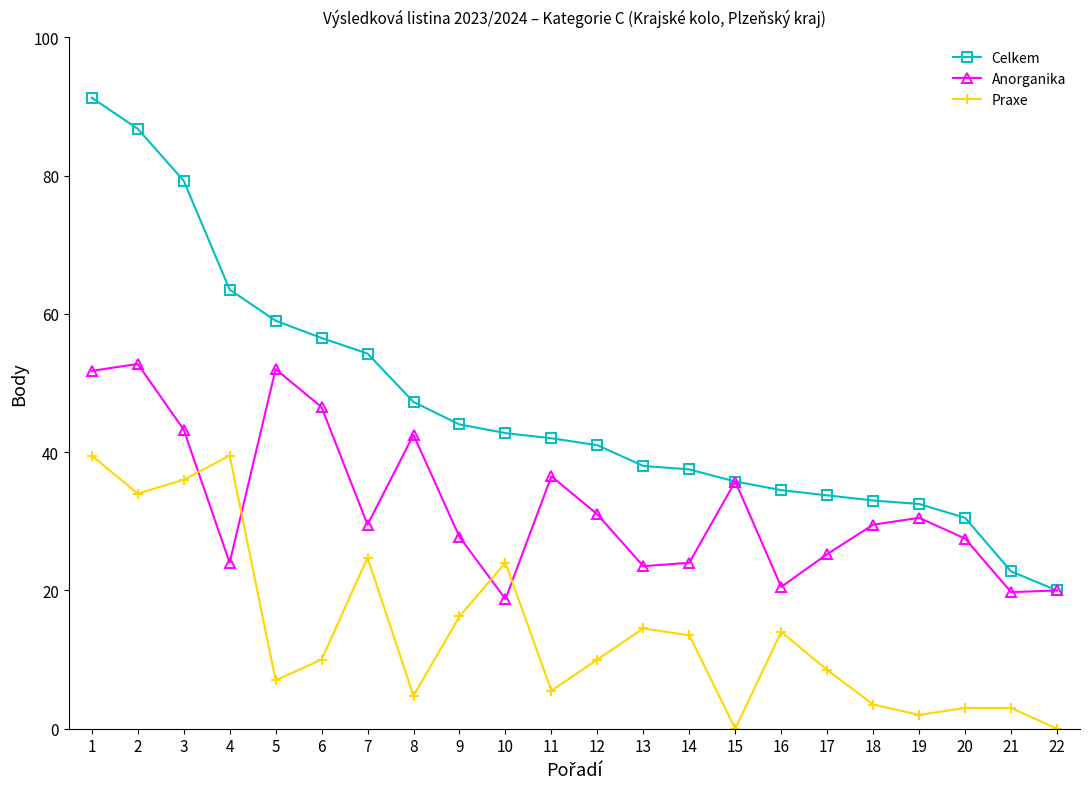

Between which two adjacent categories do Anorganika and Praxe first intersect?

3 and 4